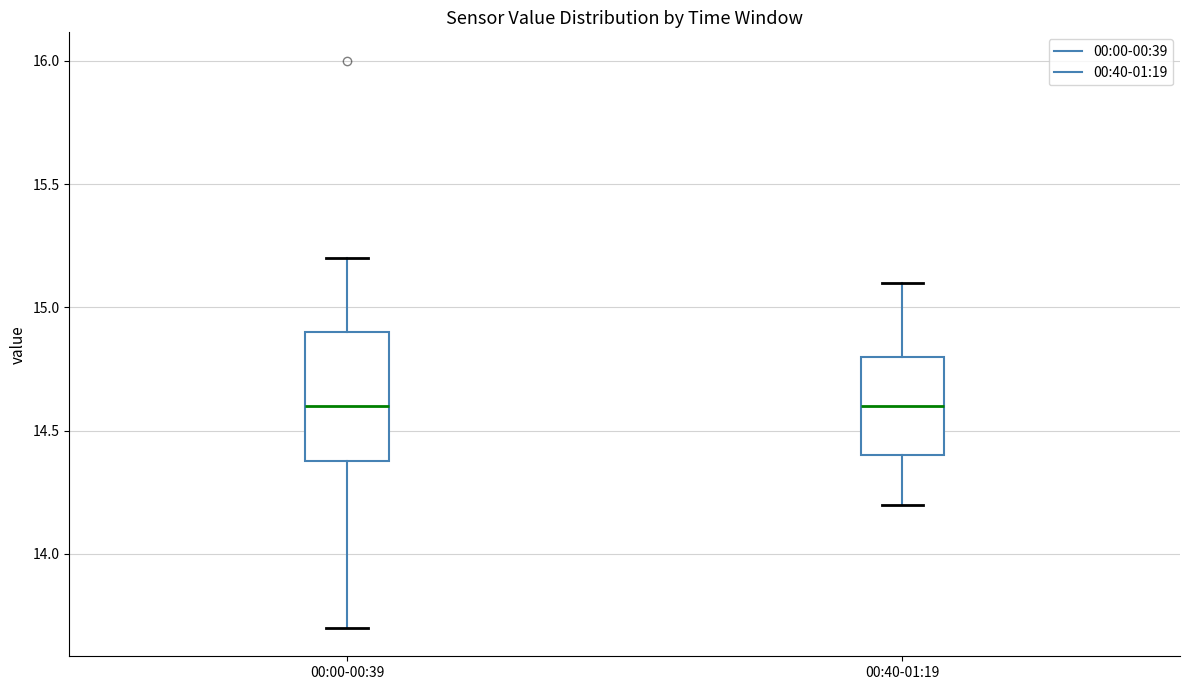

Where does the lower whisker of the box for 00:00-00:39 end on the y-axis? The values are not printed on the chart, so give them approximately, as read against the axis.

13.7